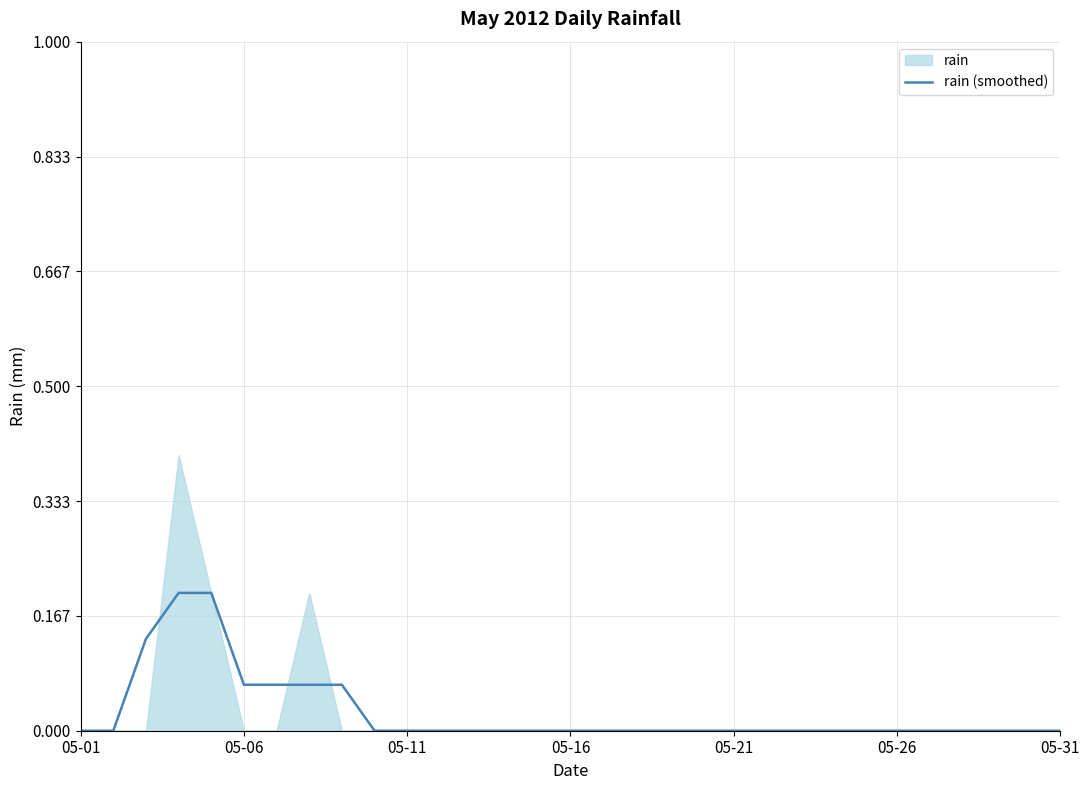

How many data points are above 0?

7